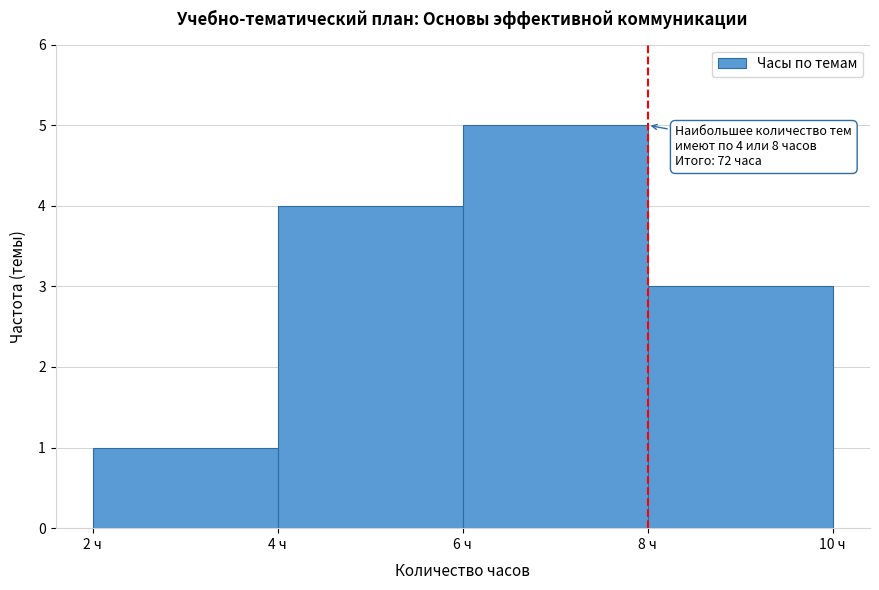

Over which range of the x-axis is the bar tallest?

6 to 8